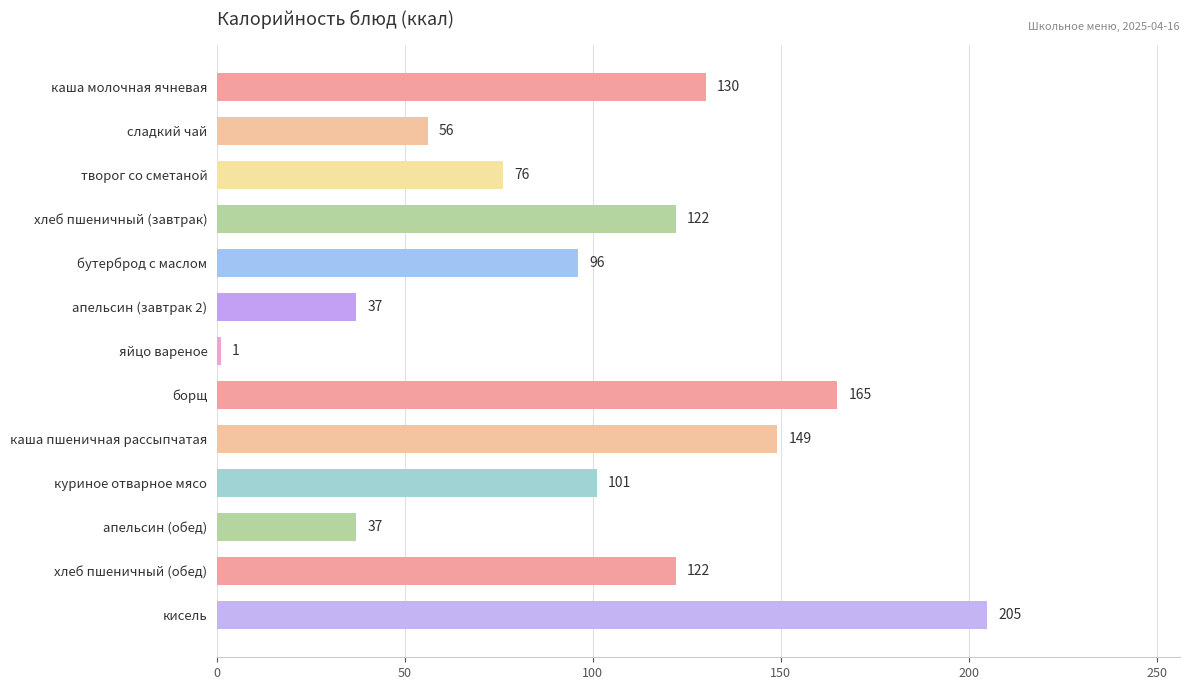

What is the average value?

100